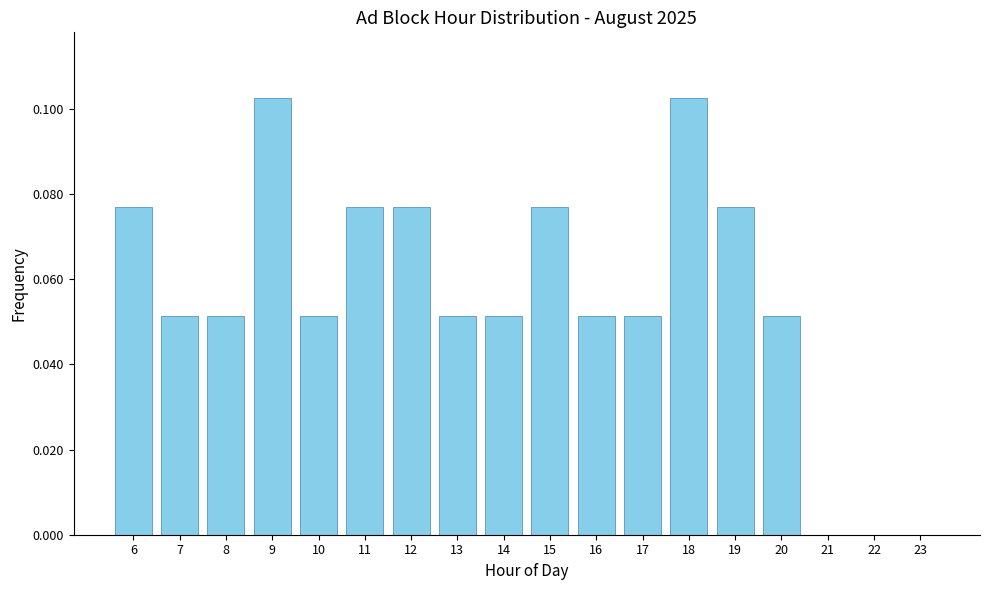

The value at 6 is 0.0. True or false?

False